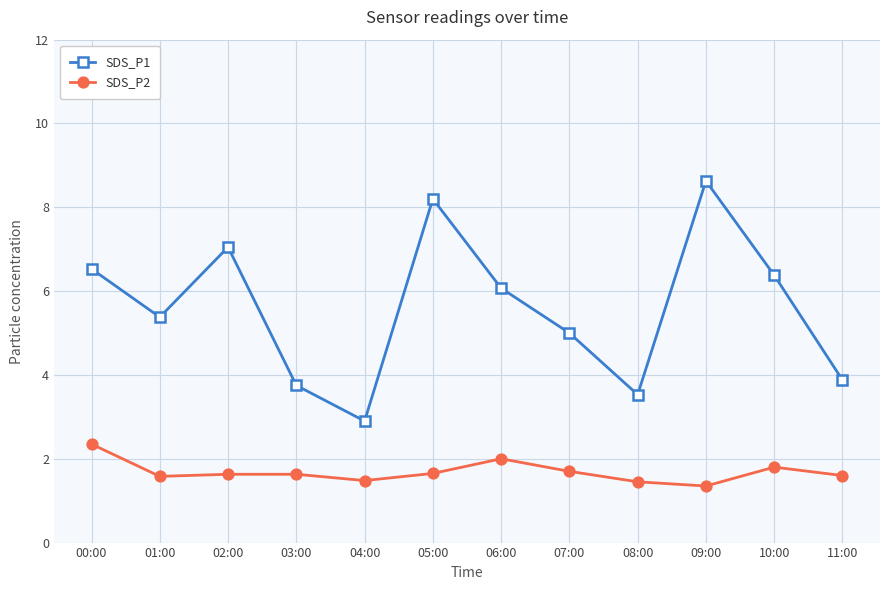

What are all the series names shown in the legend?

SDS_P1, SDS_P2